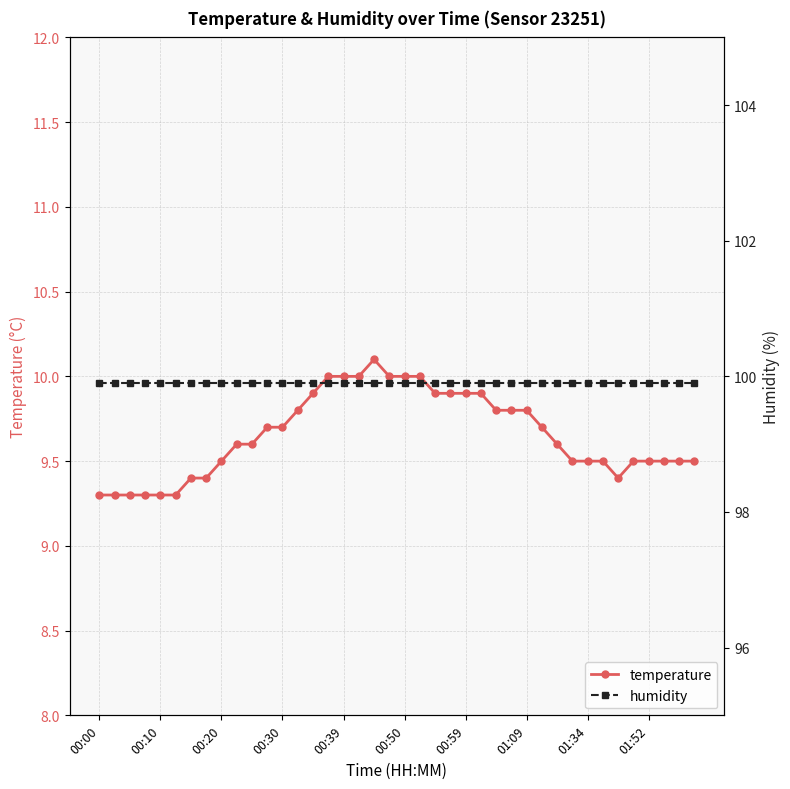

What is the maximum value for temperature?

10.1